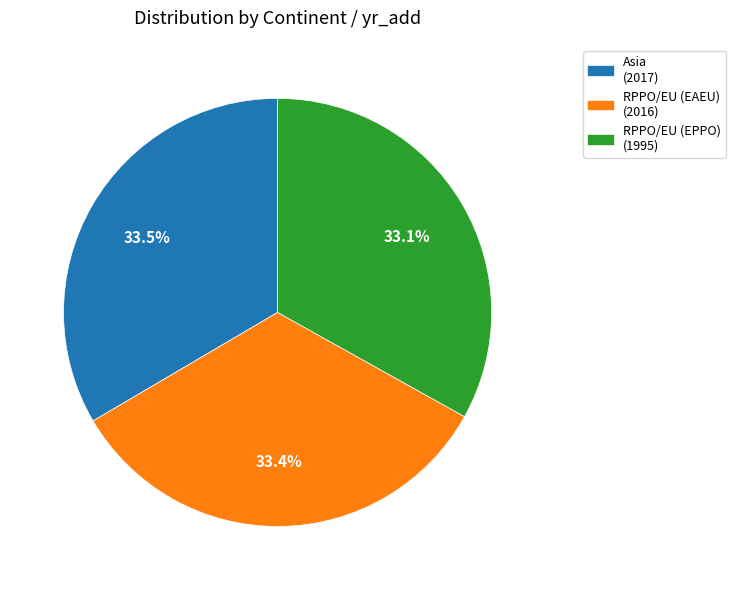

Approximately how many times larger is the value at RPPO/EU (EAEU) compared to Asia?

1.0